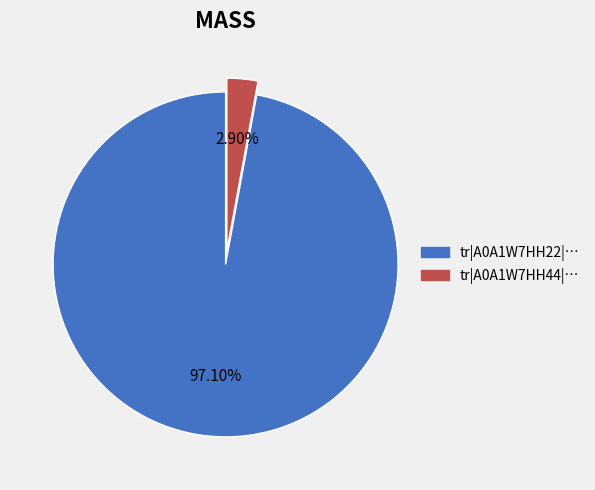

Is there any slice that represents more than half of the pie?

Yes